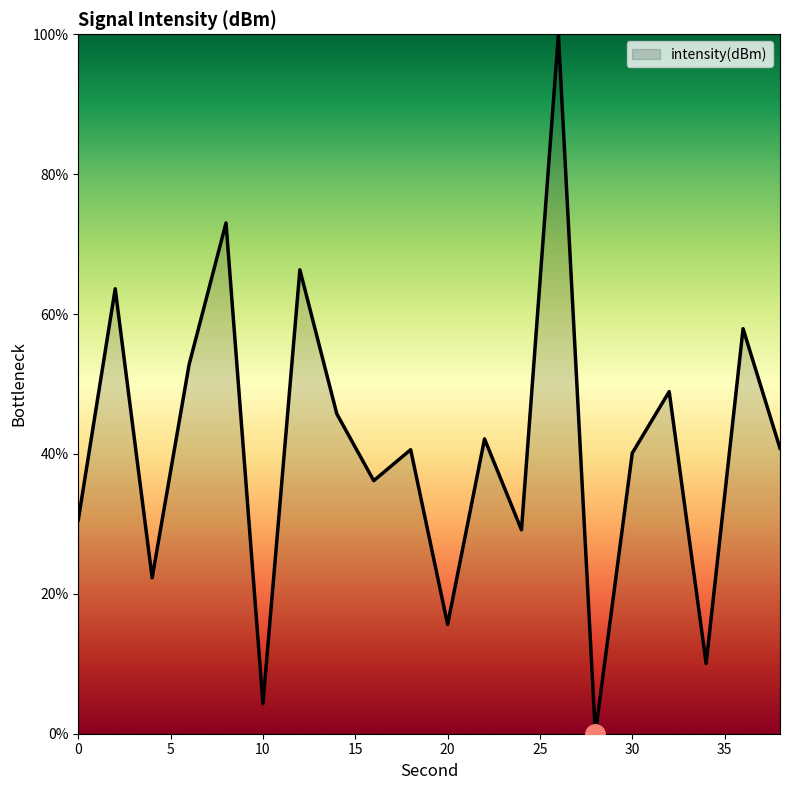

What is the greatest value displayed?

100.0